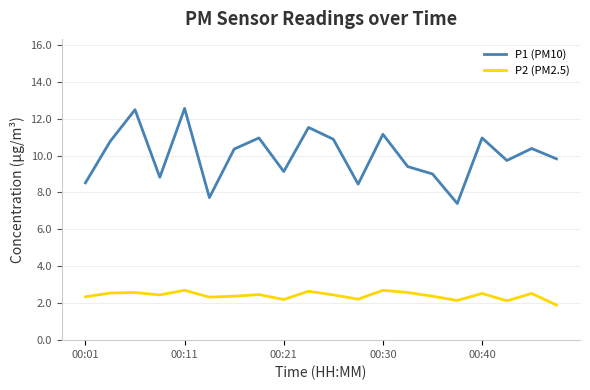

List the series in order of their peak value, lowest first.

P2 (PM2.5), P1 (PM10)